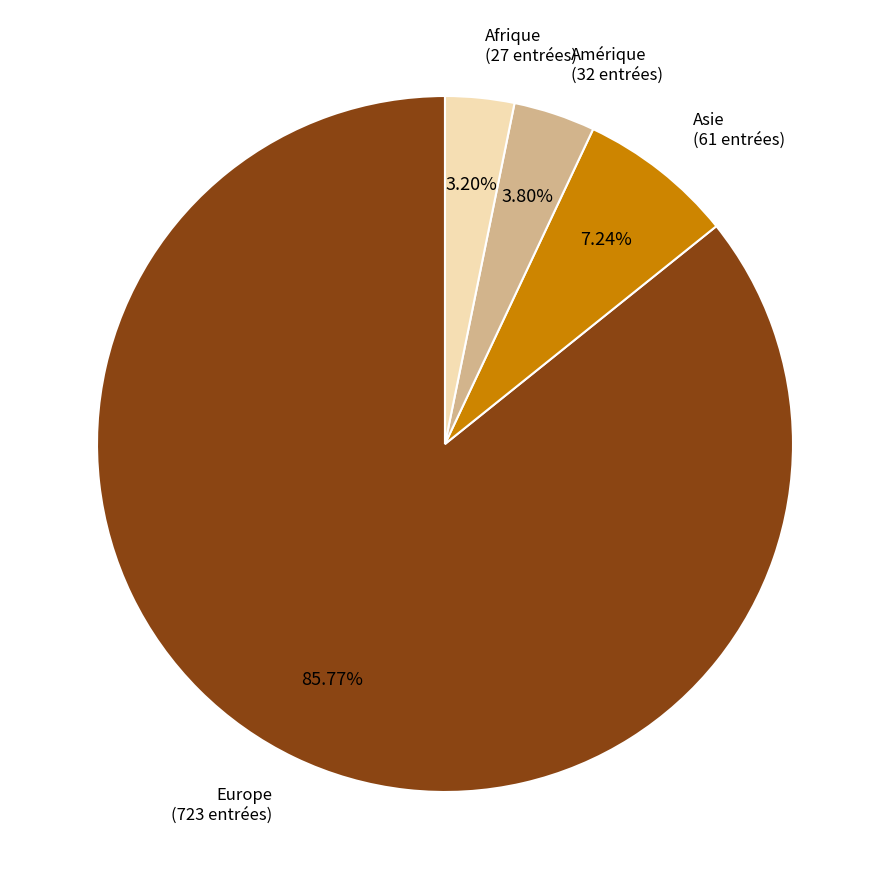

Which category has the biggest portion of the pie?

Europe